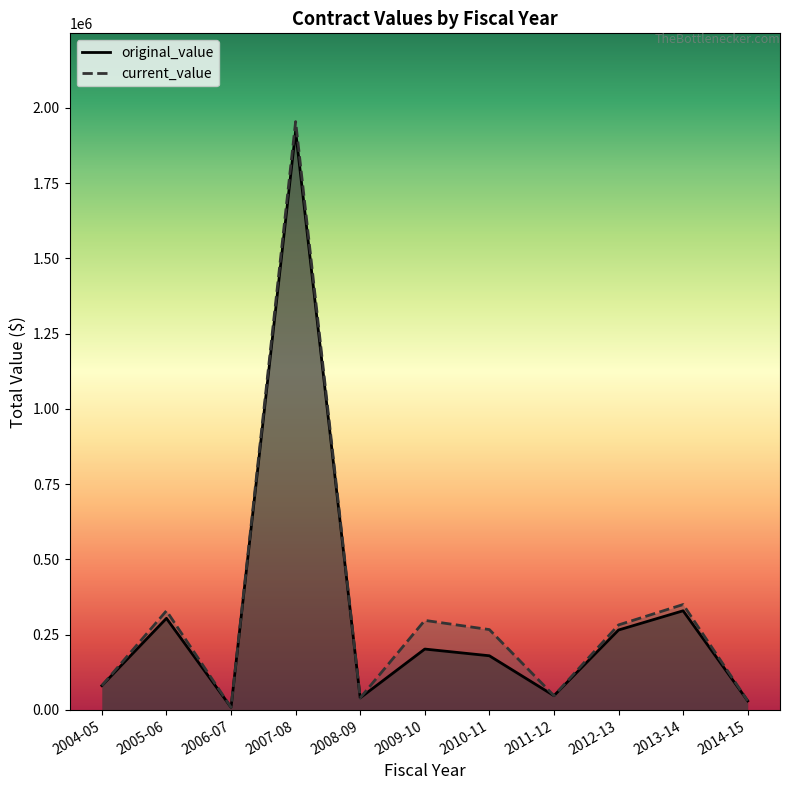

List the series in order of their overall mean, lowest first.

original_value, current_value